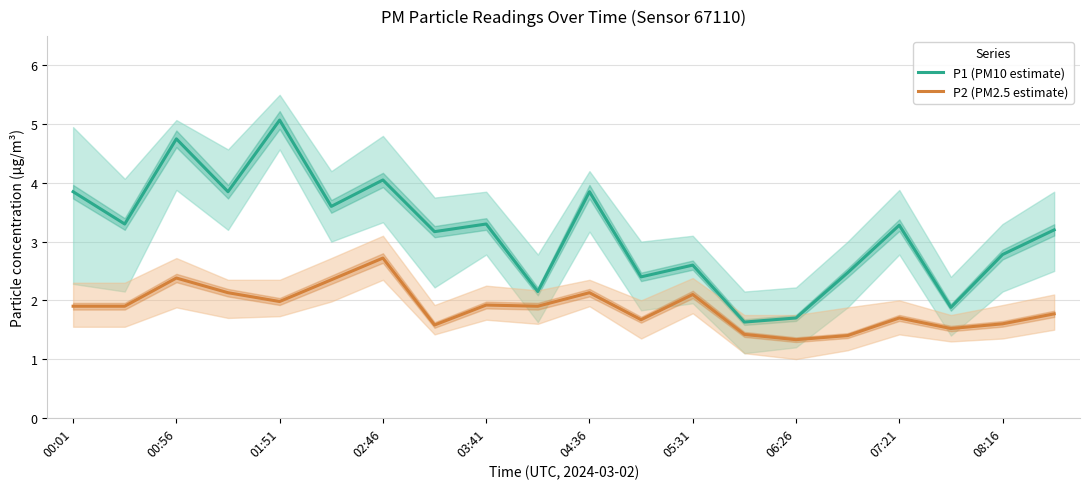

Reading left to right, transcribe all the data shown in this chart.

P1 (PM10 estimate): 3.9	3.3	4.8	3.9	5.1	3.6	4.0	3.2	3.3	2.1	3.9	2.4	2.6	1.6	1.7	2.5	3.3	1.9	2.8	3.2
P2 (PM2.5 estimate): 1.9	1.9	2.4	2.1	2.0	2.4	2.7	1.6	1.9	1.9	2.1	1.7	2.1	1.4	1.3	1.4	1.7	1.5	1.6	1.8